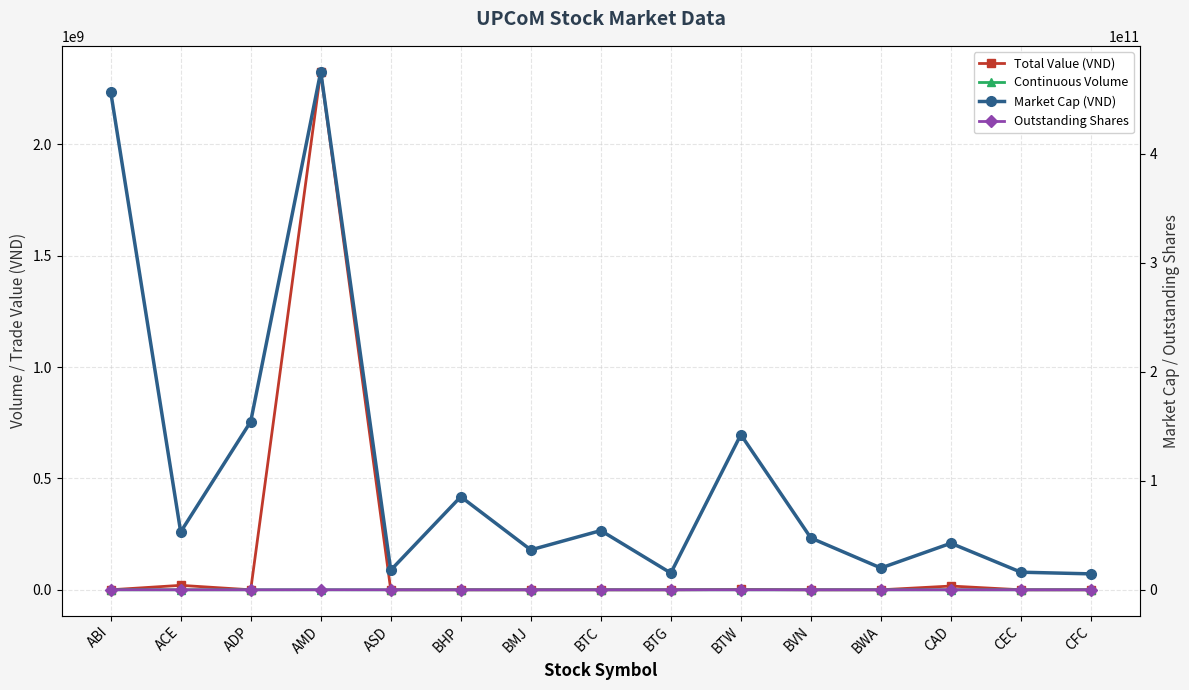

How many lines are shown in the chart?

4